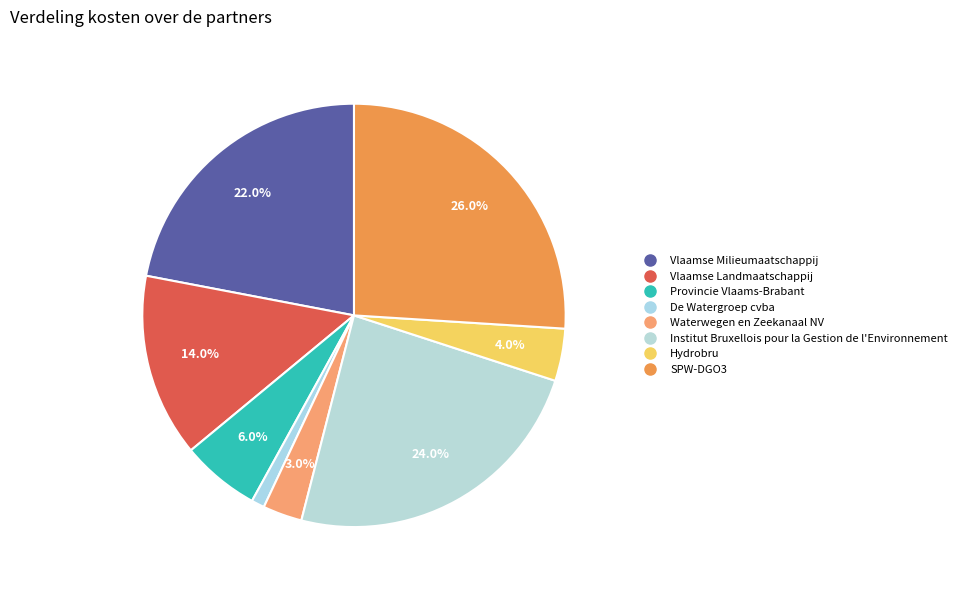

How many segments does this pie chart have?

8